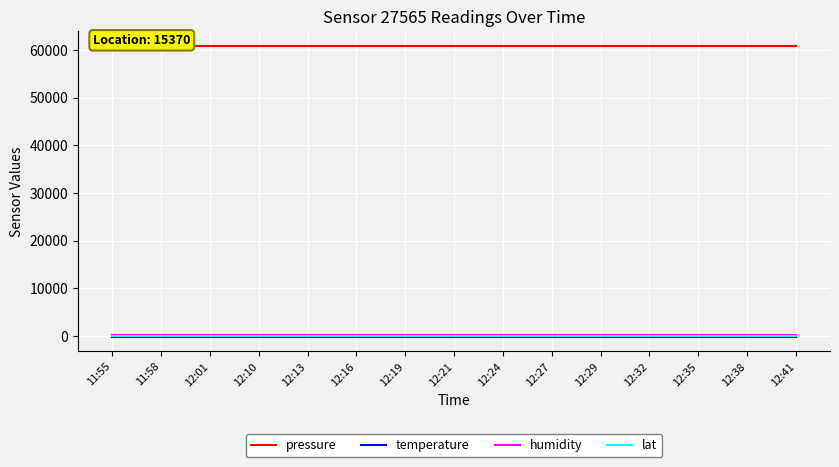

What is the label of the 10th point from the left?

12:27